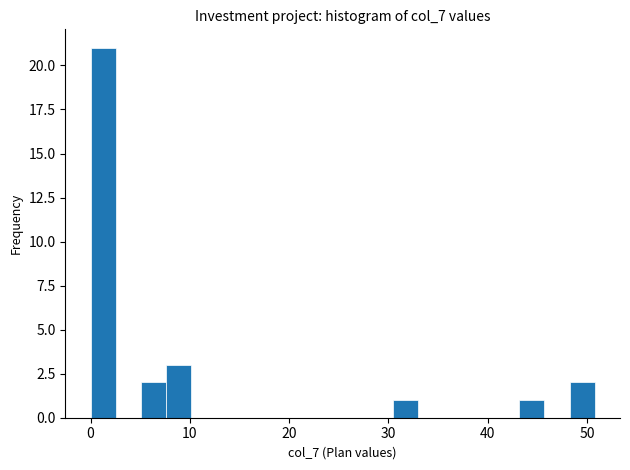

Read against the x-axis, roughly where is the centre of the tallest bar?

1